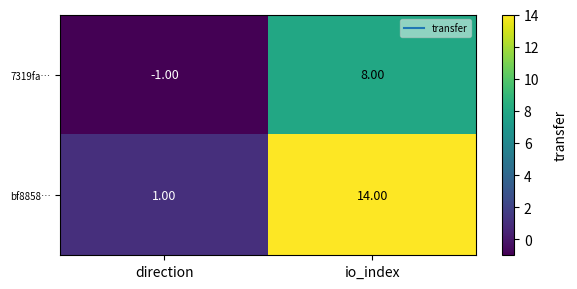

Which category has the highest value in the 7319fa… series?

io_index